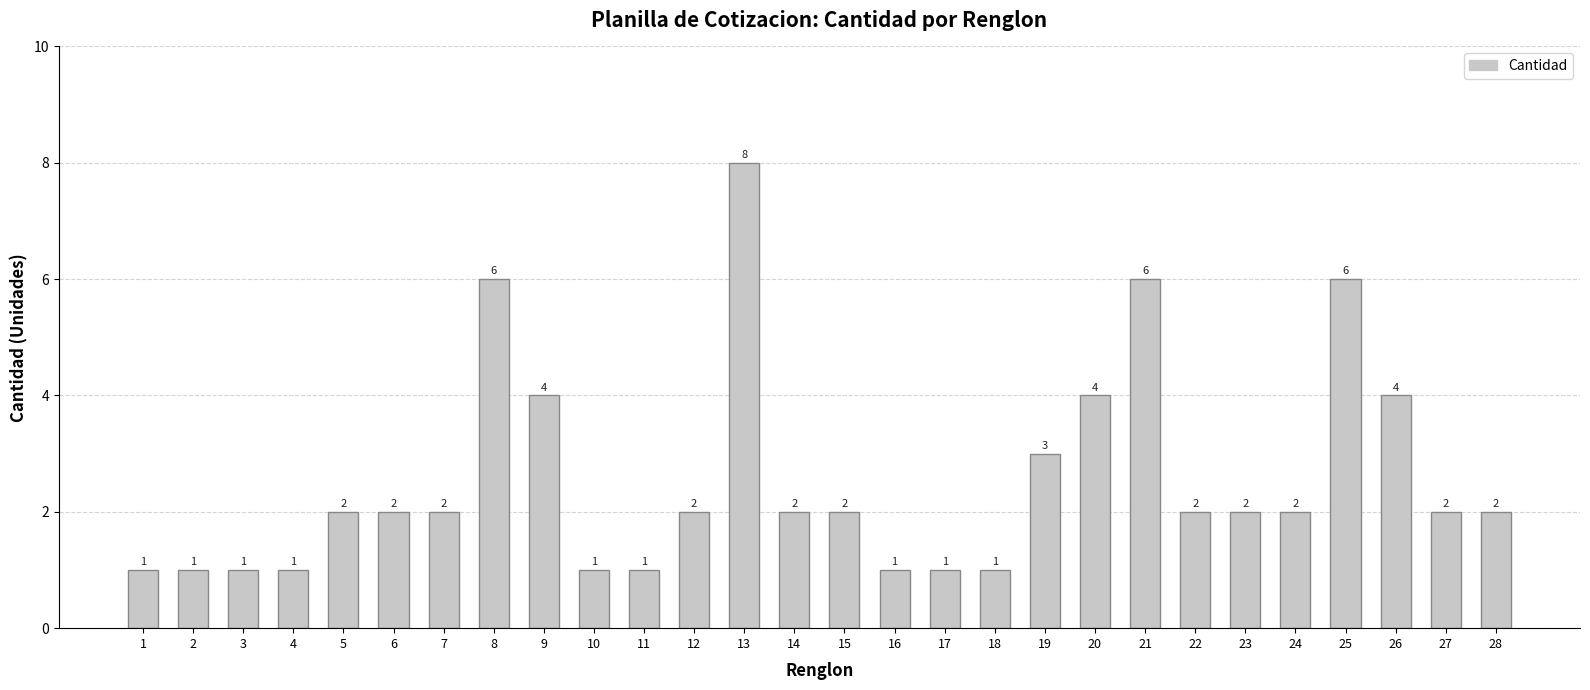

Which category has the highest value across all series?

13